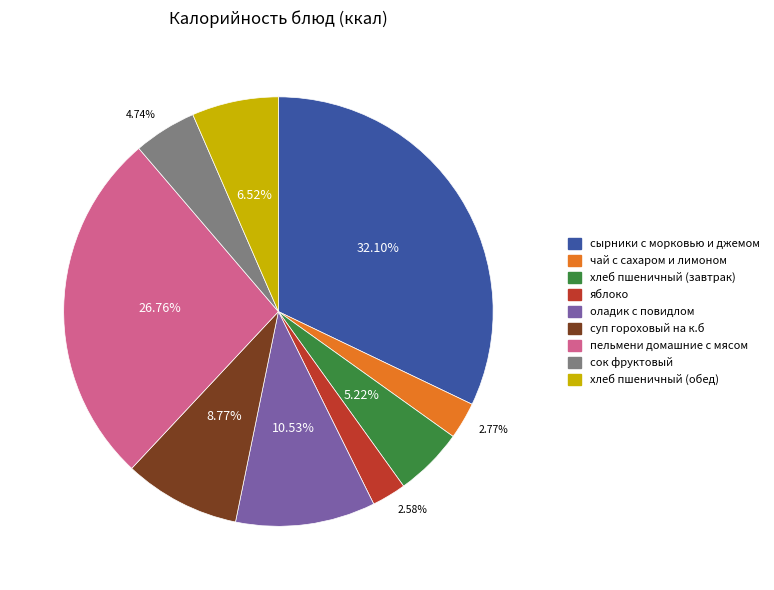

True or false: хлеб пшеничный (завтрак) accounts for 1% of the total.

False